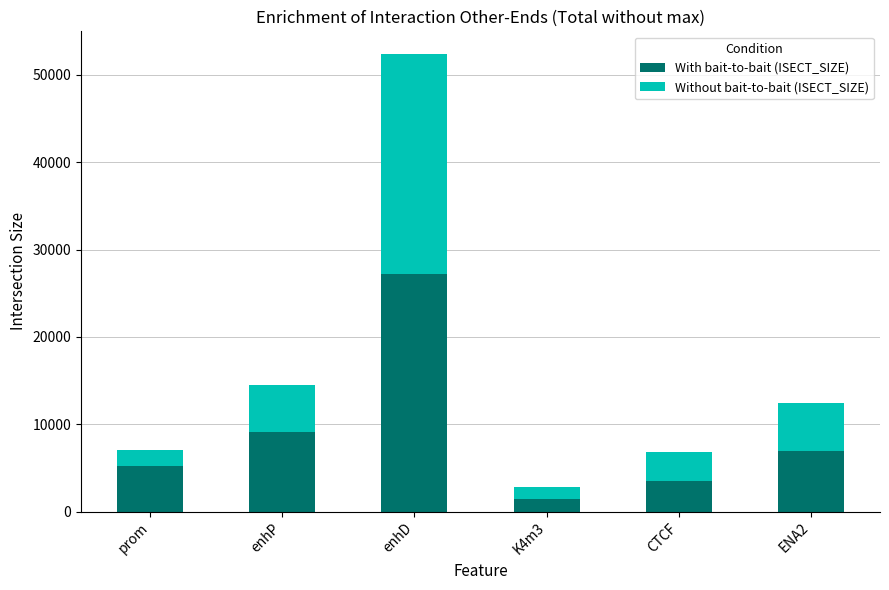

What is the total value across all series at ENA2?

12432